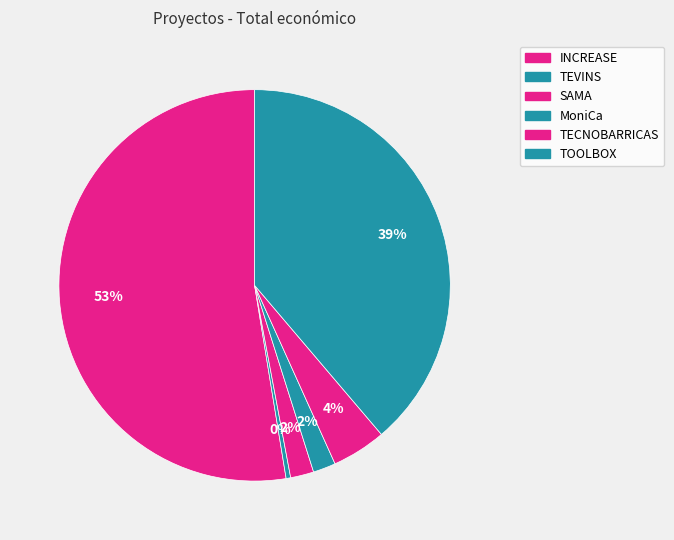

To the nearest percent, what is the difference between the largest and smallest slice percentages?

52%